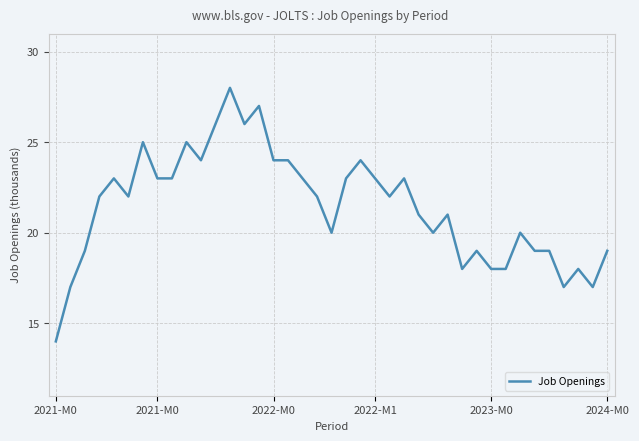

What is the difference between the maximum and minimum values?

14